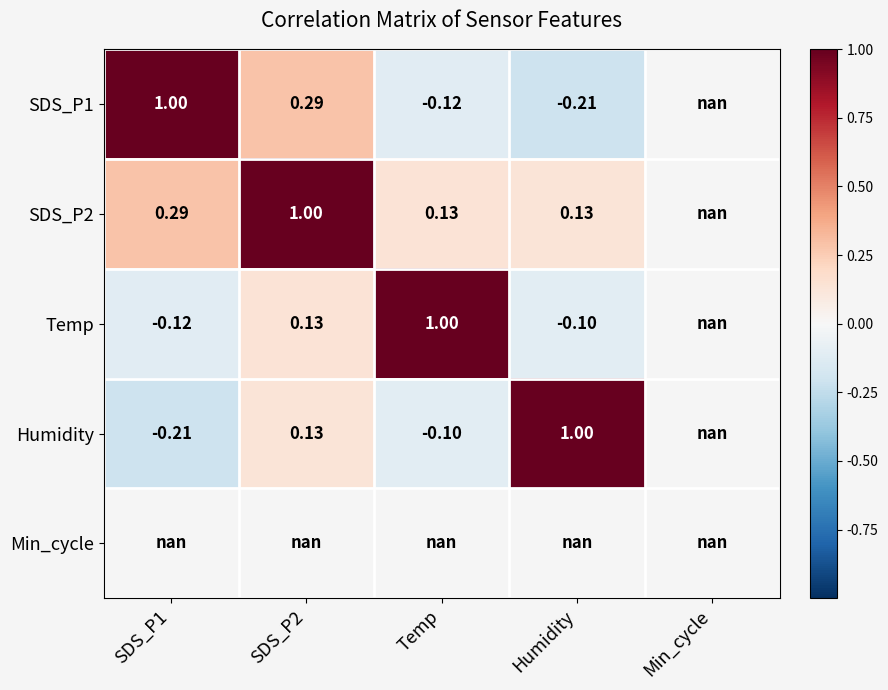

Is the value of SDS_P1 at Temp greater than the value of Temp at Temp?

No